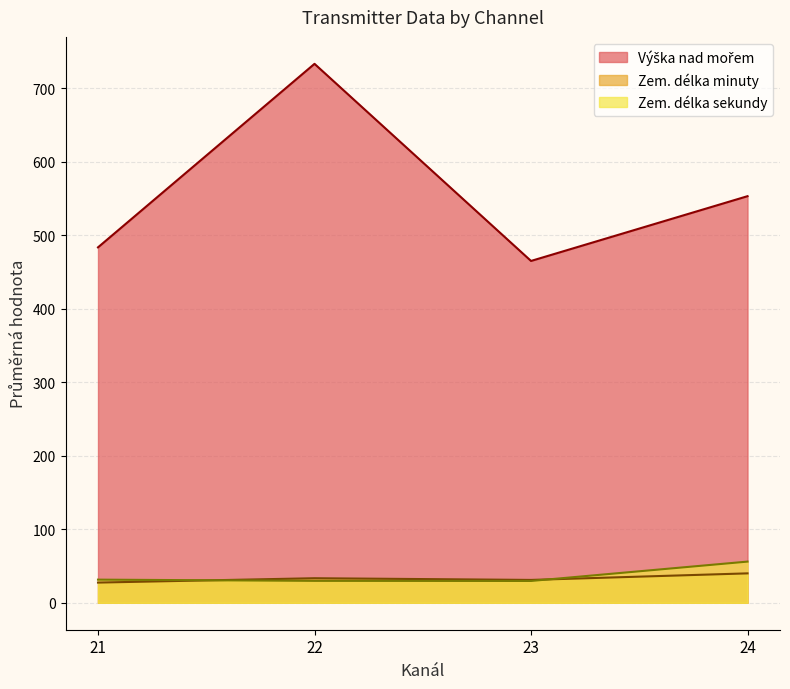

Which category has the highest value across all series?

22